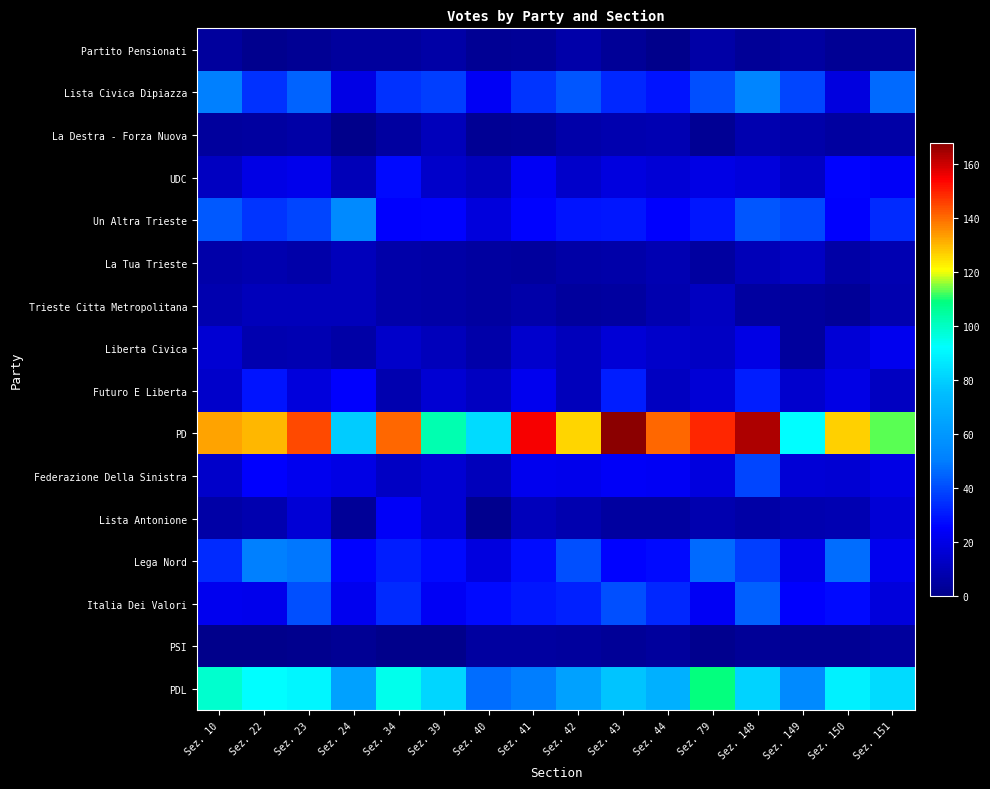

Between Sez. 79 and Sez. 22, which is larger?

Sez. 79